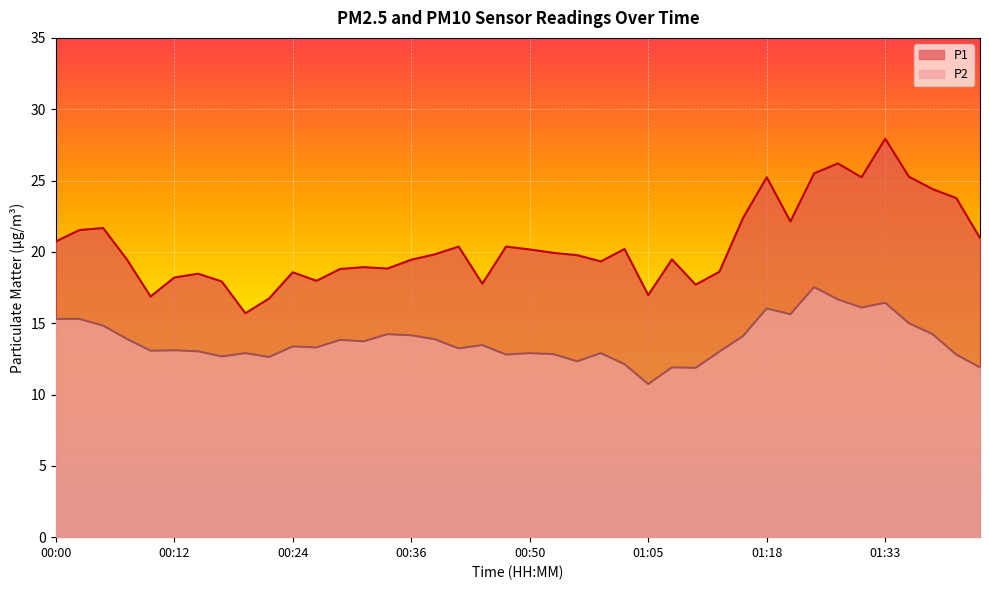

What is the difference between the P2 values at 00:31 and 00:19?

0.8